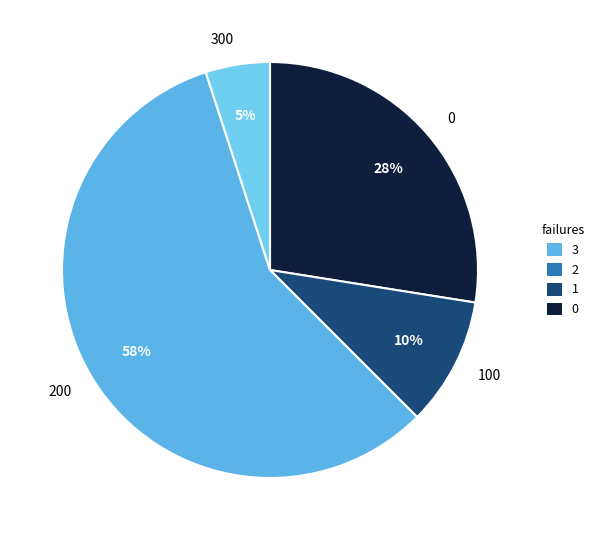

To the nearest percent, what portion does 0 represent?

28%